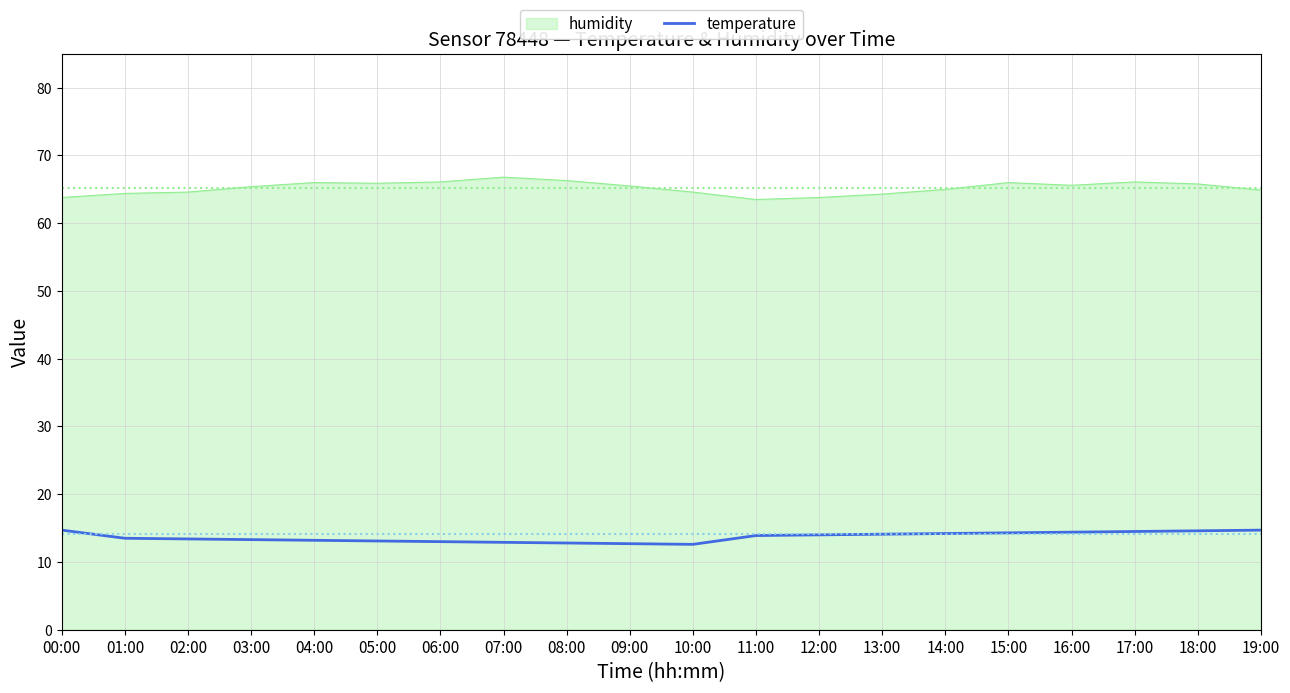

What is the minimum value shown in the chart?

12.6